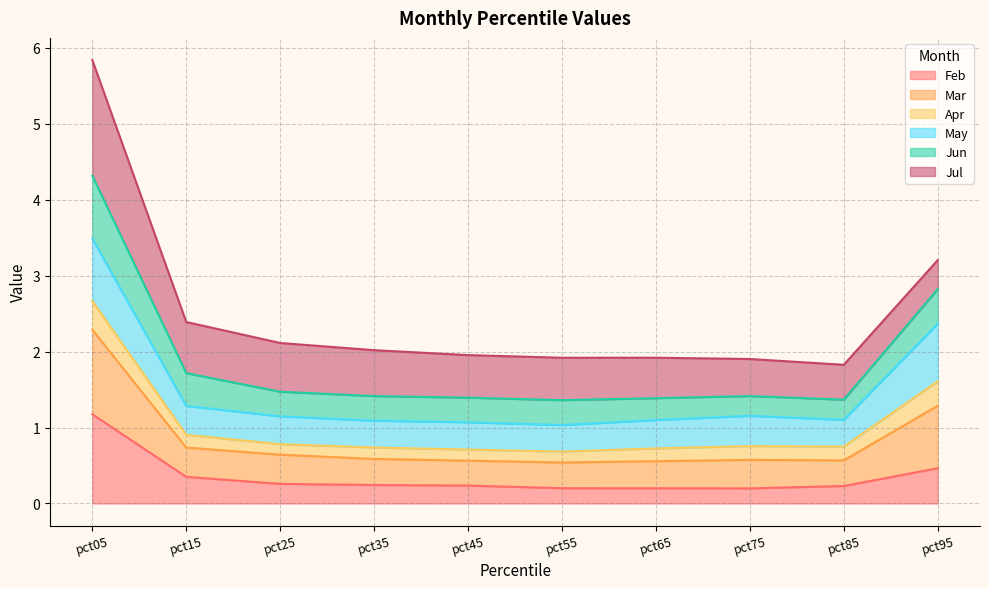

True or false: Mar and Jun intersect in this chart.

False